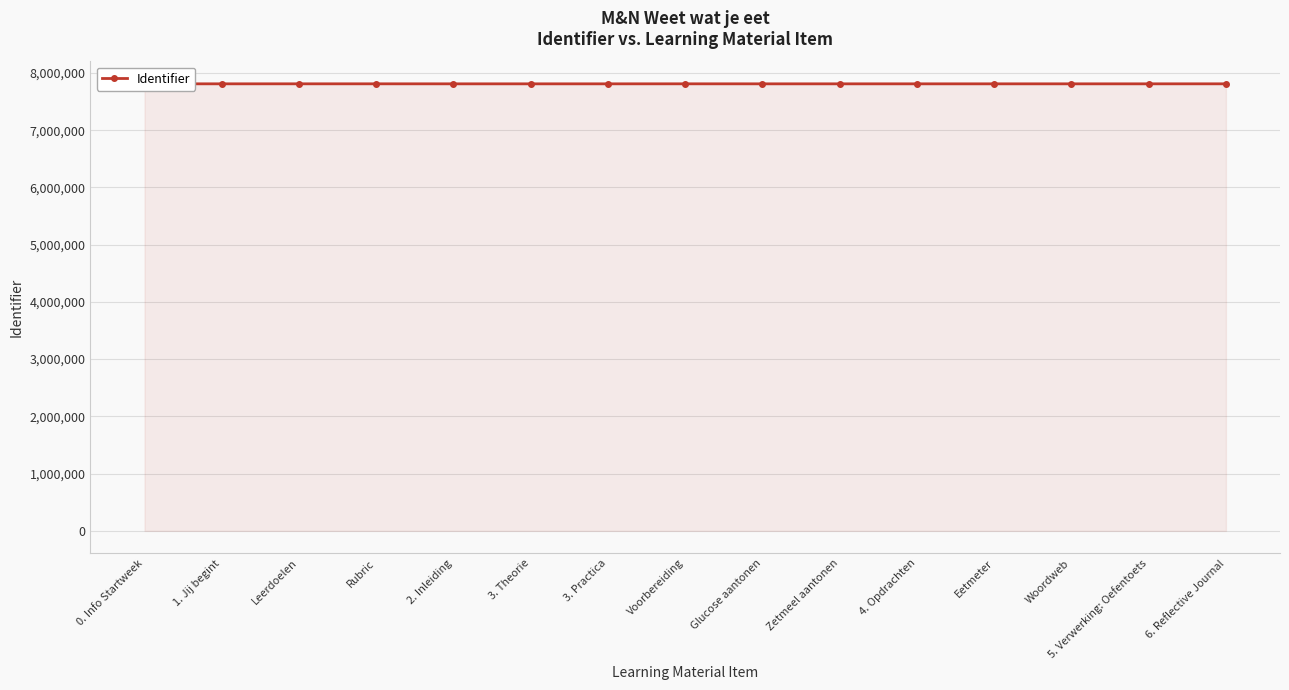

How many series are shown in this chart?

1